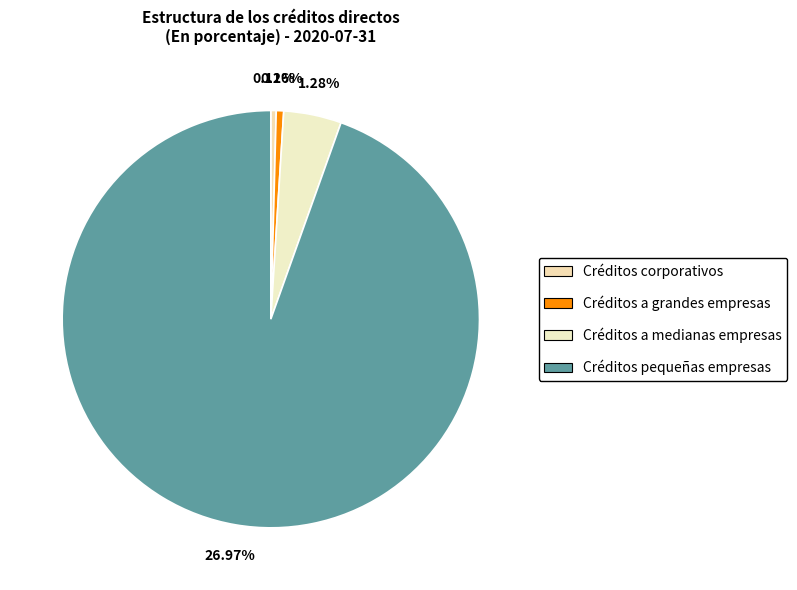

To the nearest percent, what portion does Créditos a medianas empresas represent?

4%